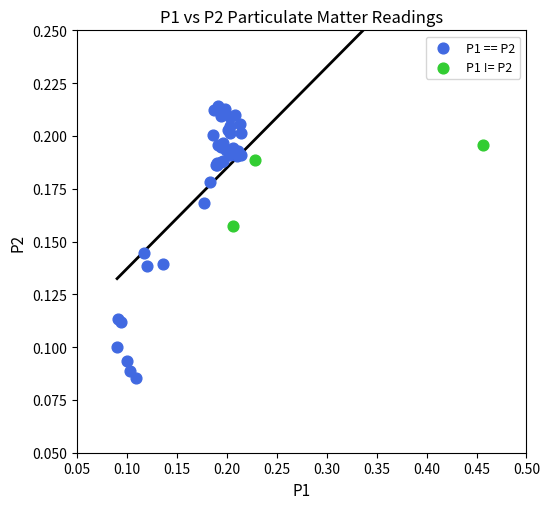

What are all the series names shown in the legend?

P1 == P2, P1 != P2